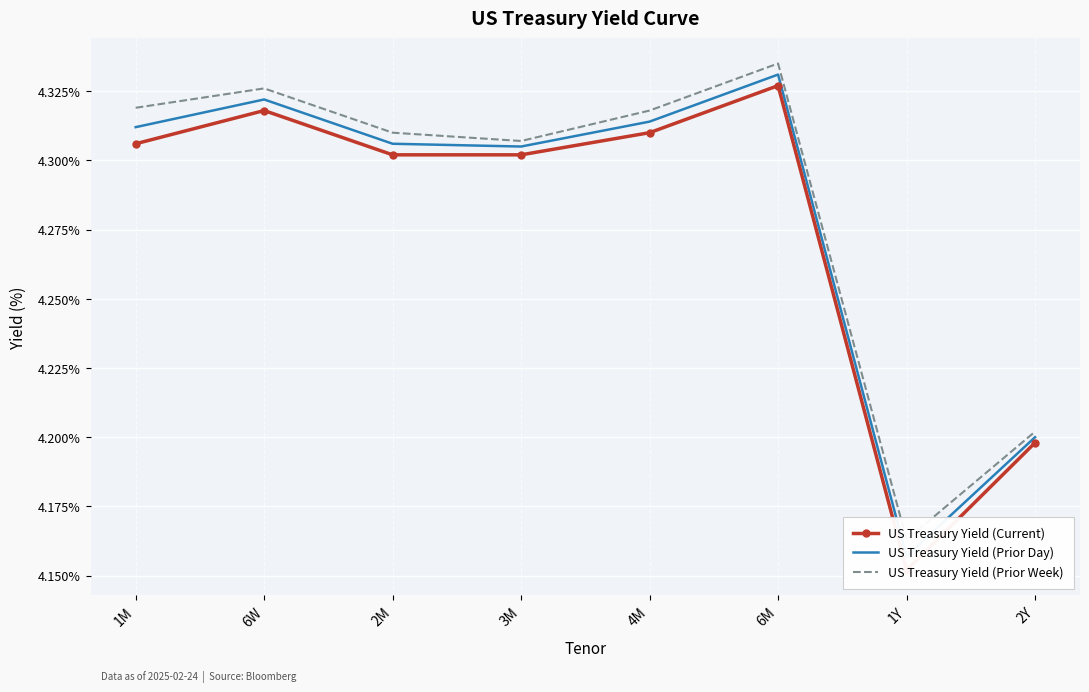

What is the label of the 2nd point from the right?

1Y